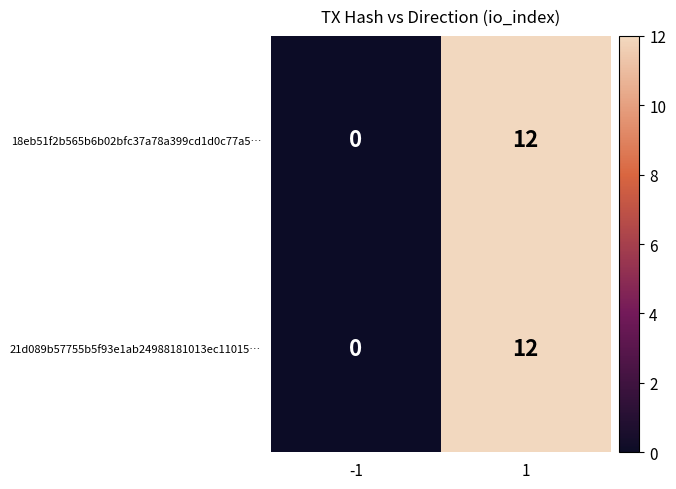

What is the maximum value for 18eb51f2b565b6b02bfc37a78a399cd1d0c77a5…?

12